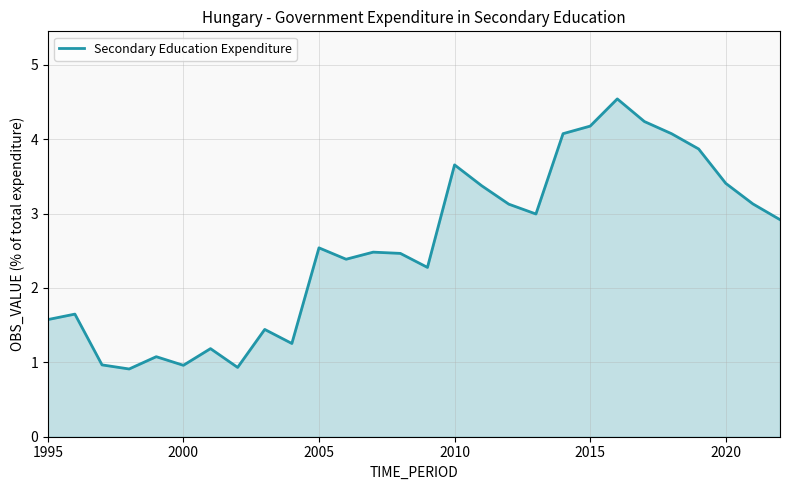

What is the maximum value shown in the chart?

4.5